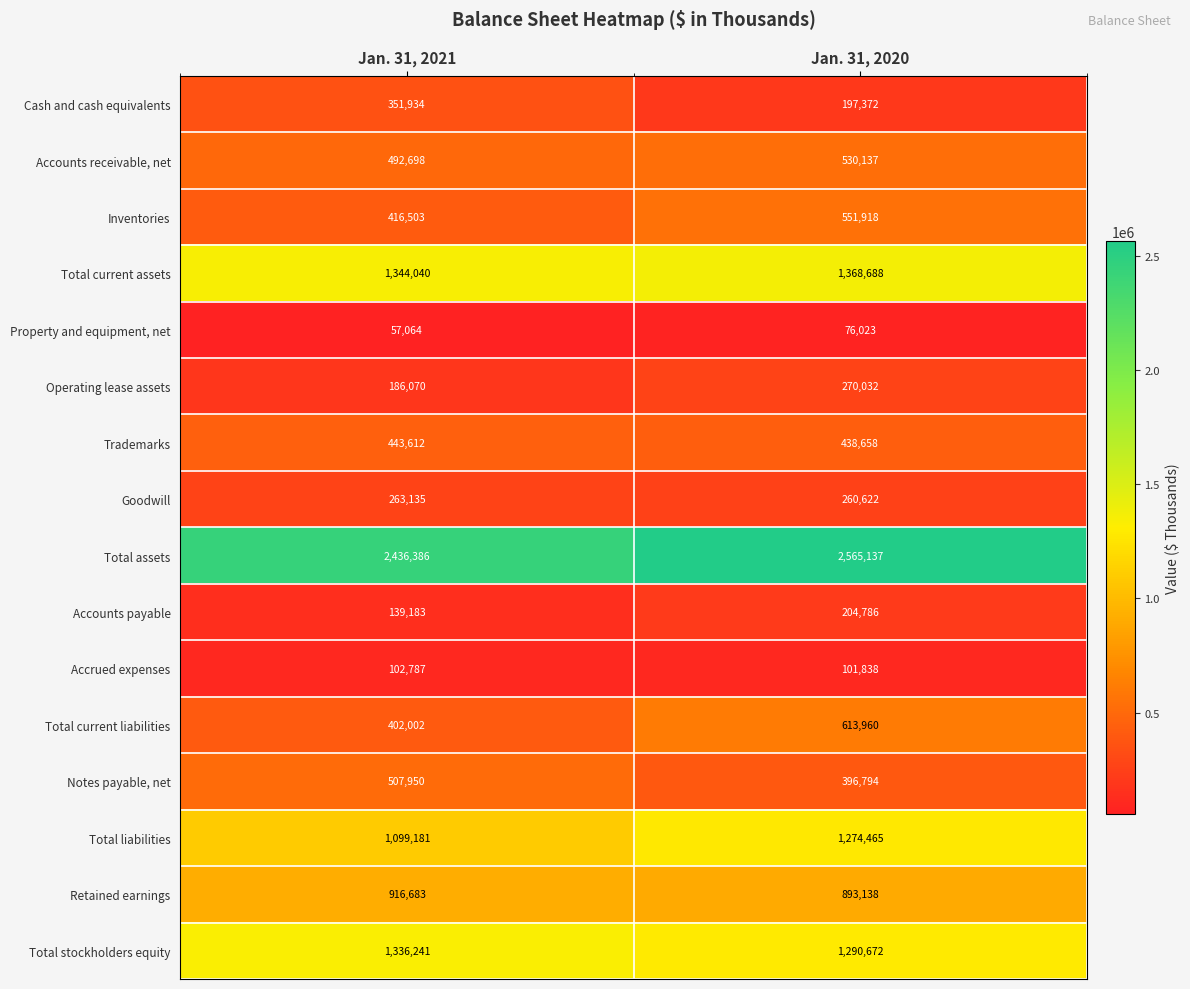

Which series has the largest total across all categories?

Total assets